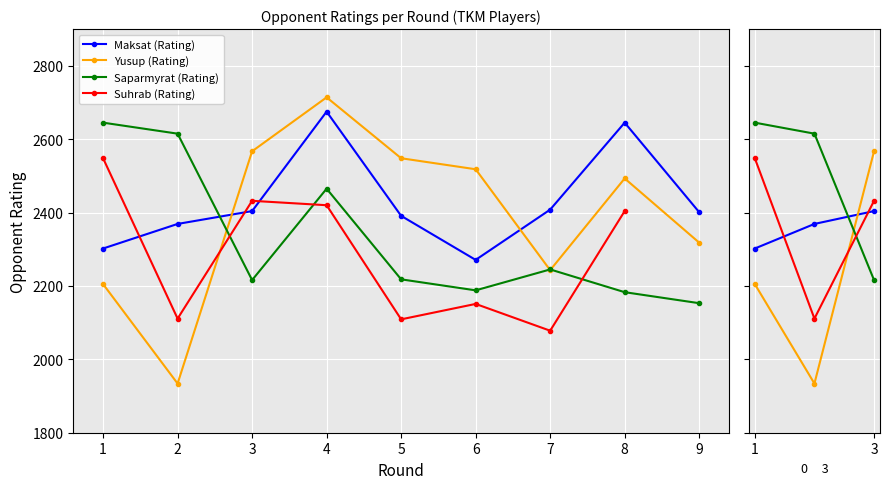

What is the maximum value for Suhrab (Rating)?

2548